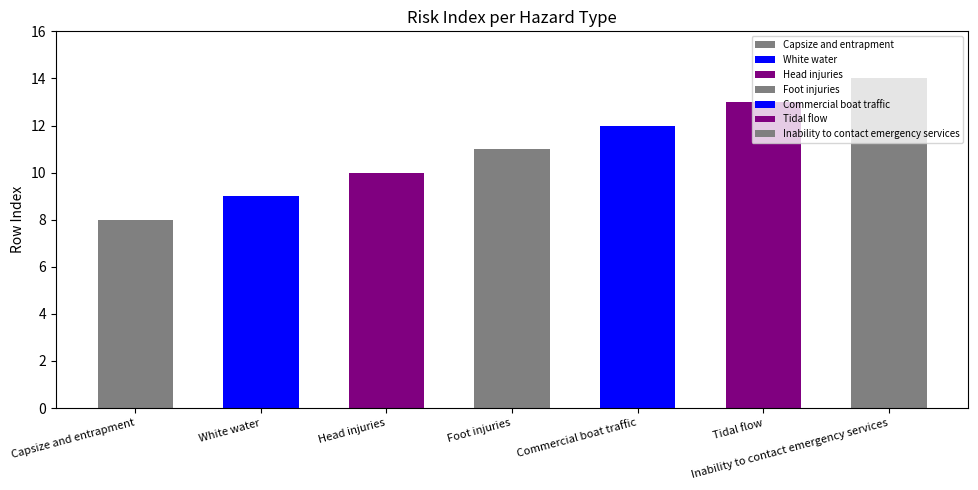

What is the average value?

11